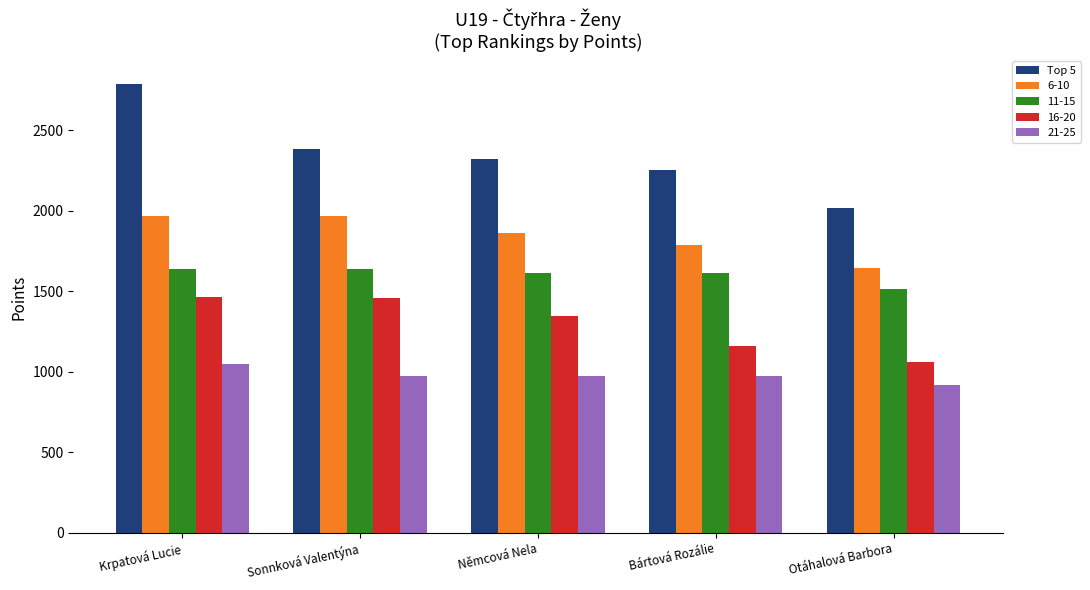

What is the label of the 3rd bar from the left?

Němcová Nela